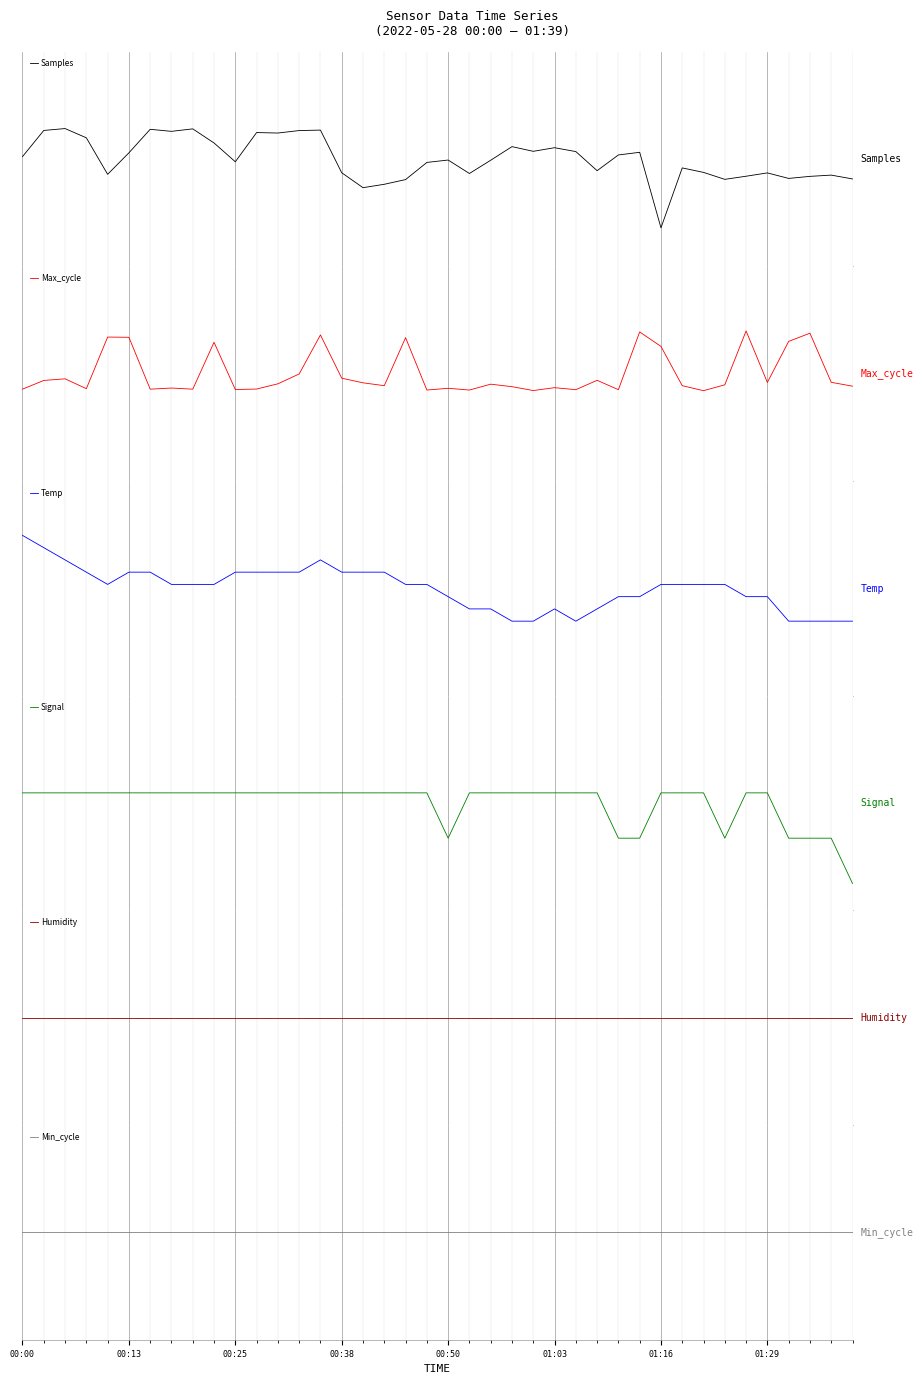

Which series has the largest range (max minus min)?

Samples